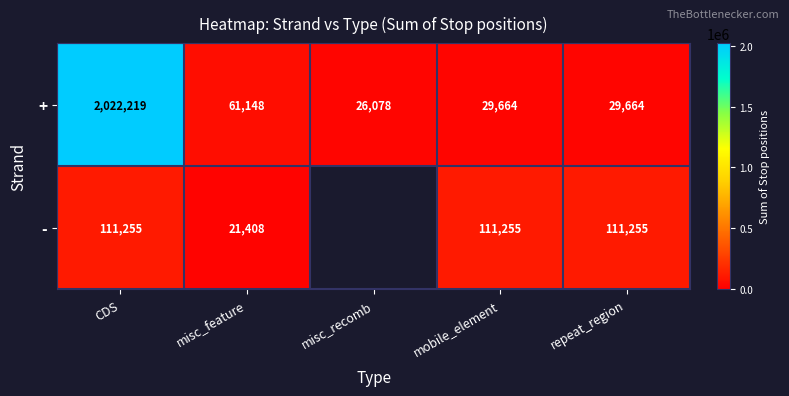

Which label corresponds to the largest value in the chart?

CDS